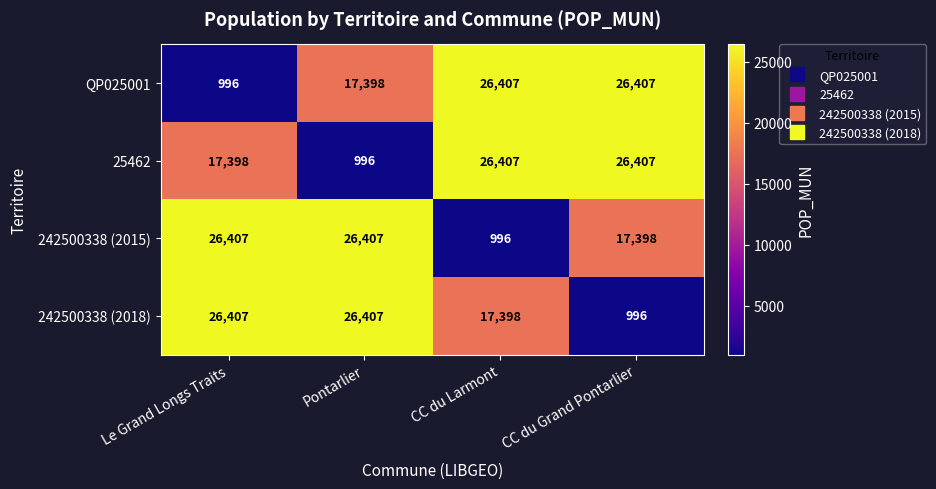

At which label is QP025001 closest to 13701?

Pontarlier